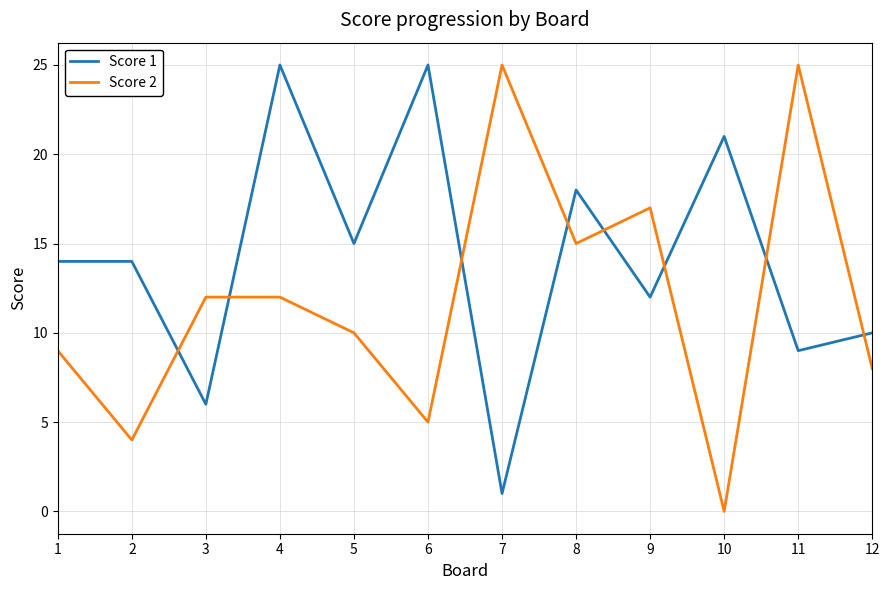

What is the sum of the Score 1 values at 11 and 8?

27